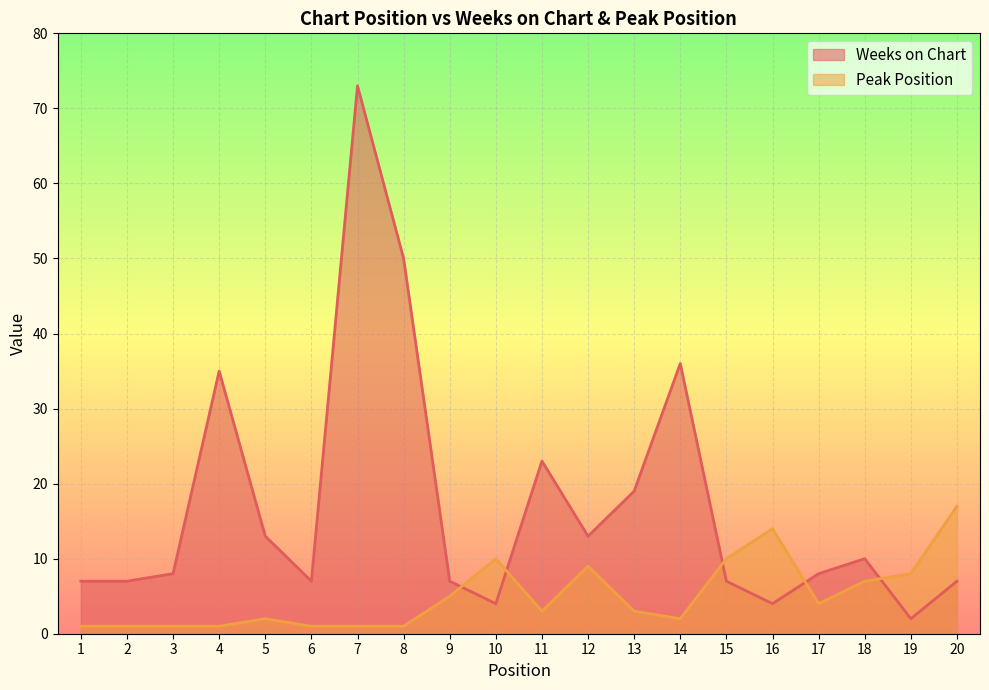

Which series changed the most between 4 and 9?

Weeks on Chart